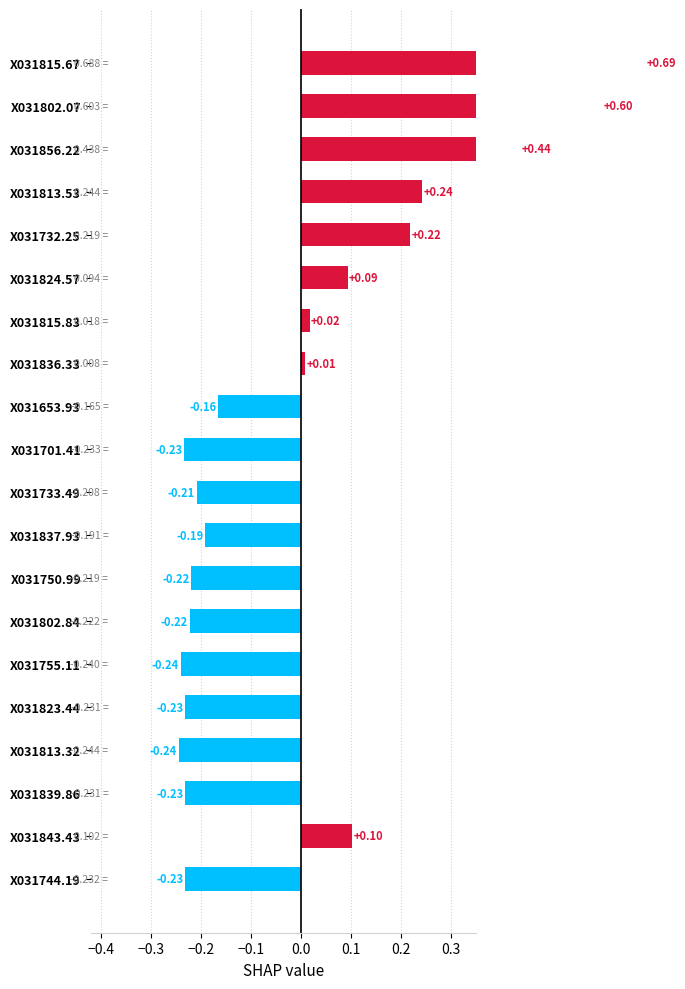

How many positive values are there?

9